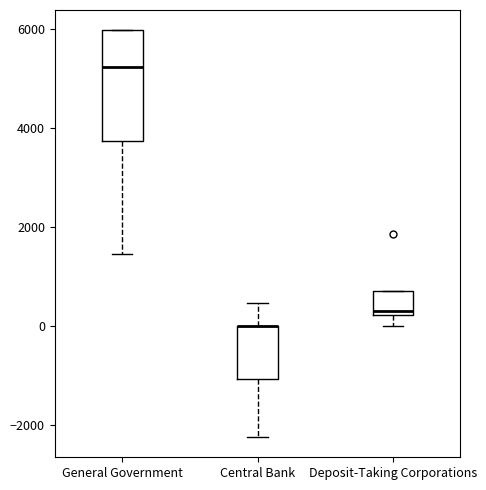

Which box is the tallest, from its lower edge to its upper edge?

General Government